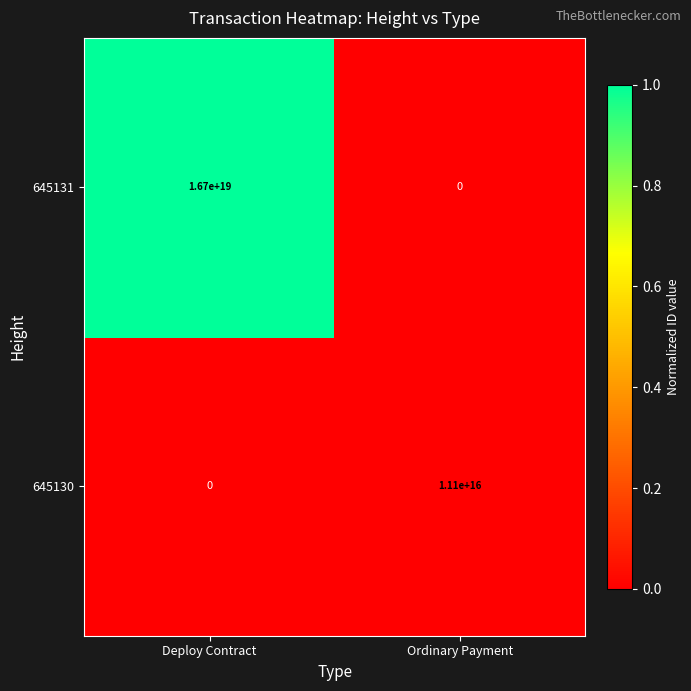

Which series has the largest range (max minus min)?

645131